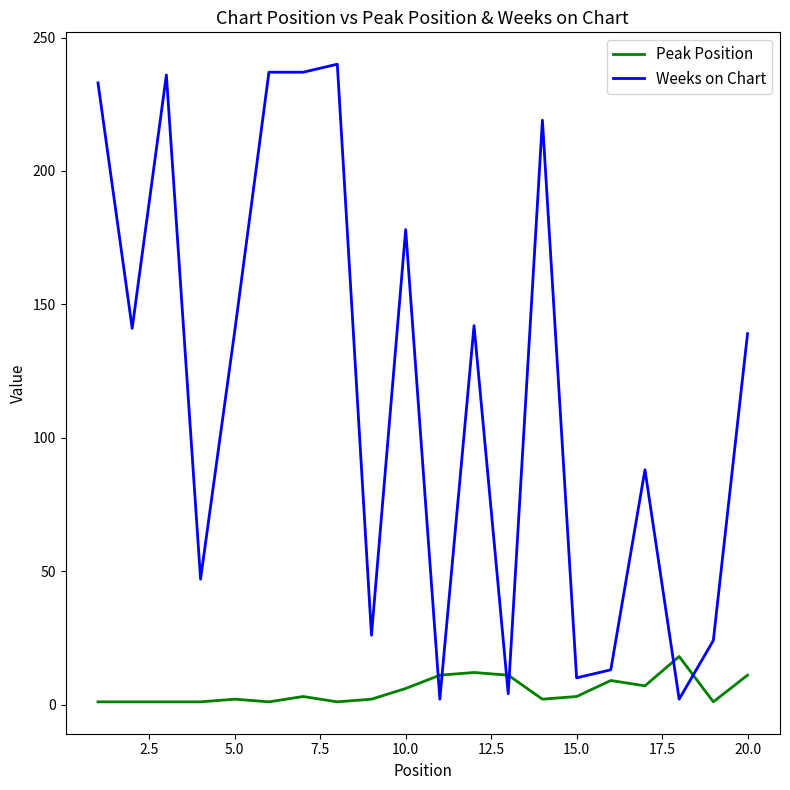

What is the difference between the maximum and minimum values in the Weeks on Chart series?

238